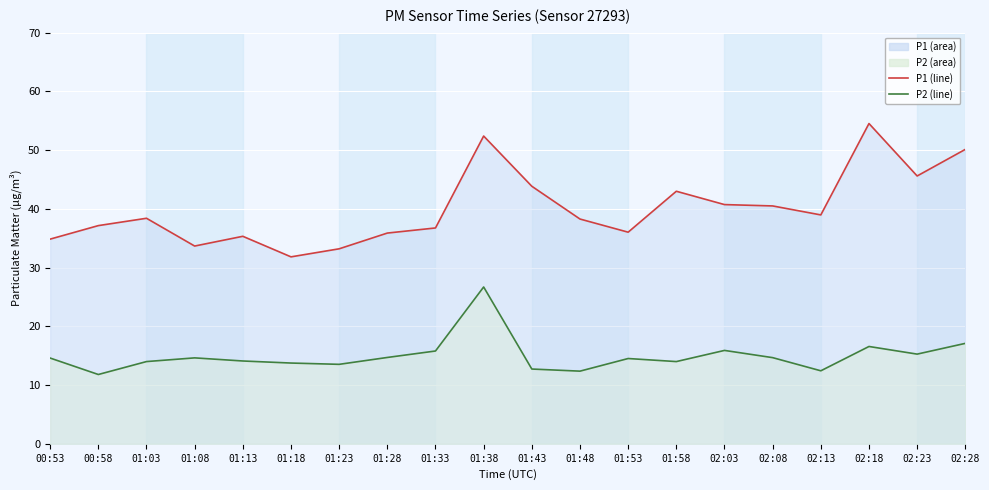

Between 02:03 and 02:08, which is larger?

02:03